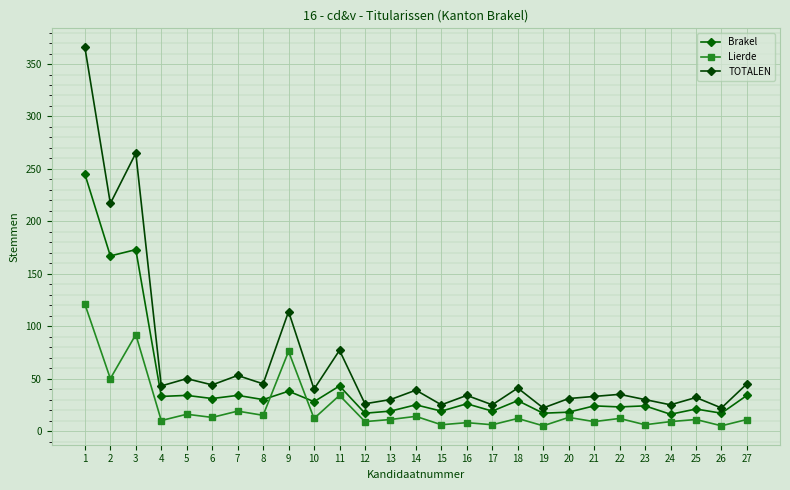

What is the smallest value displayed?

5